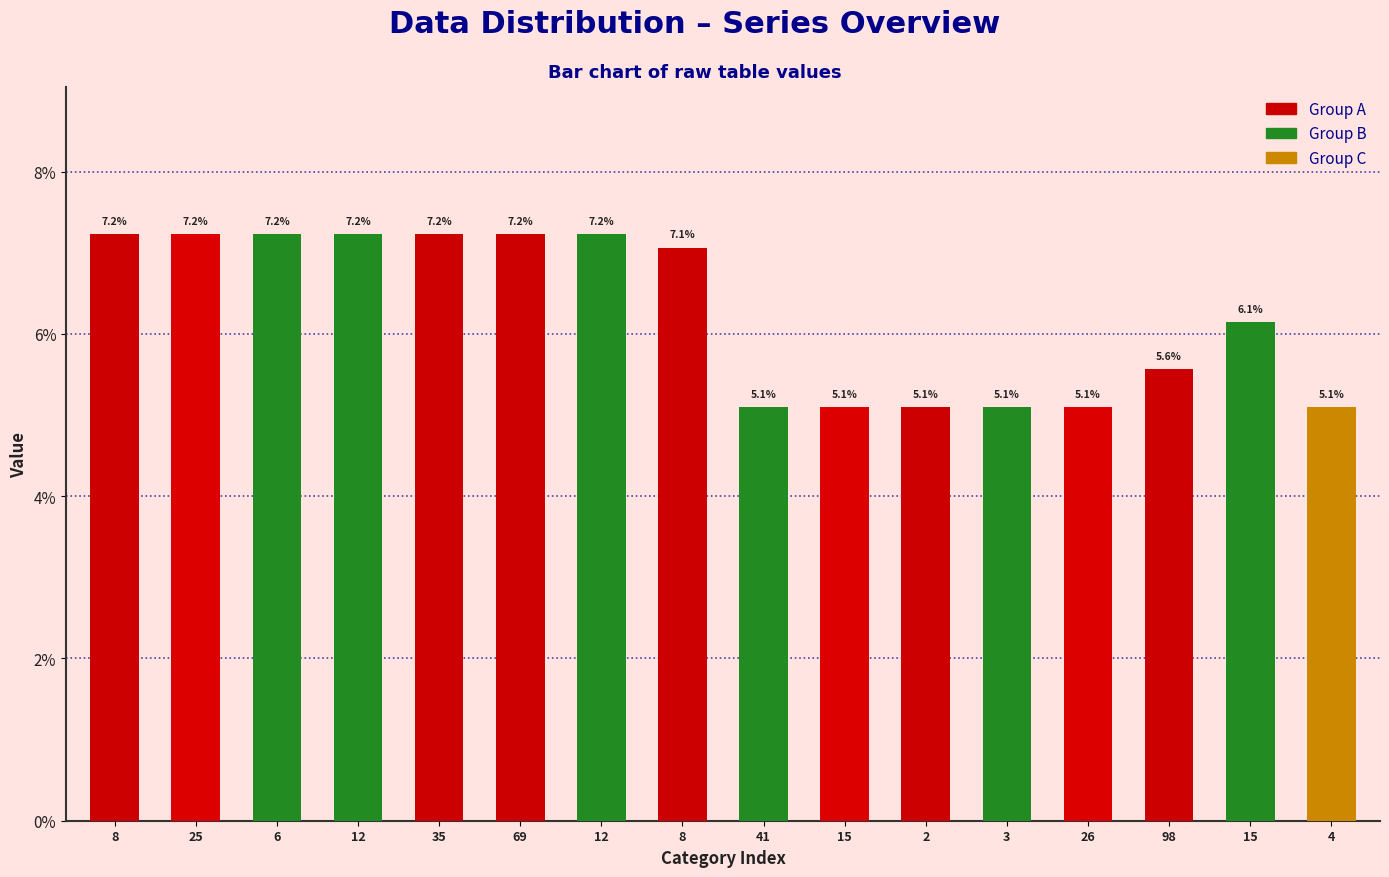

What is the difference between the maximum and minimum values?

2.1